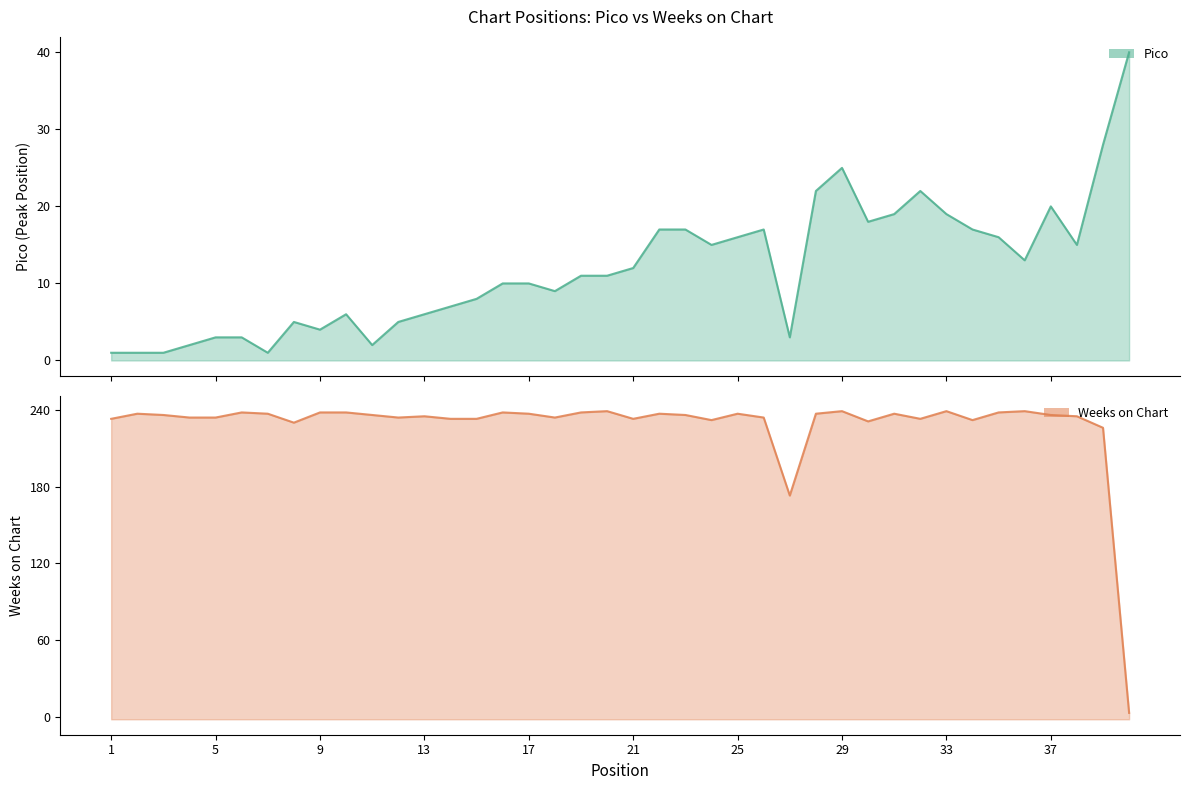

Which series ends up on top after the final intersection of Weeks on Chart and Pico?

Pico